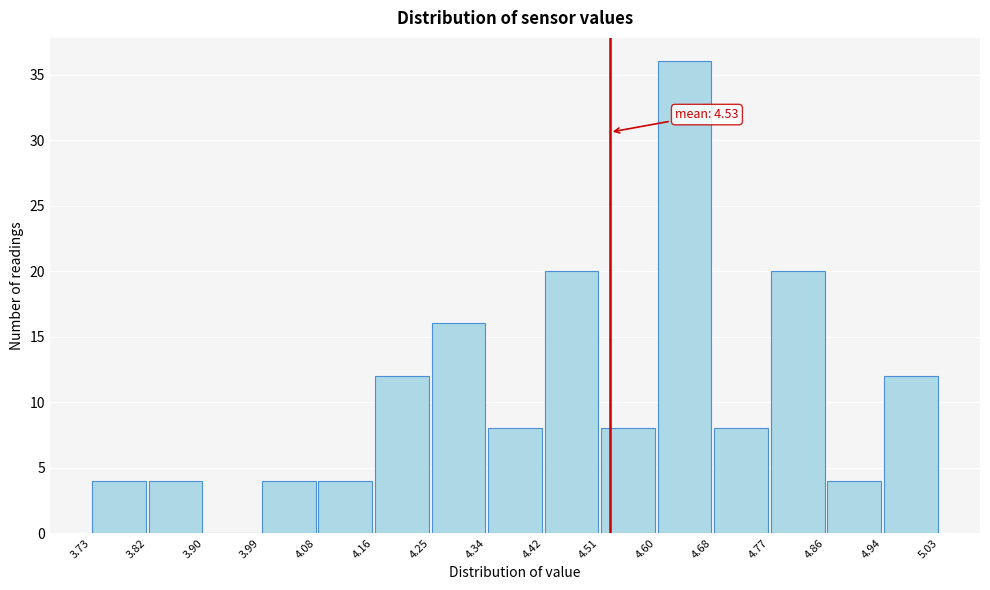

Over which range of the x-axis is the bar tallest?

4.60 to 4.68